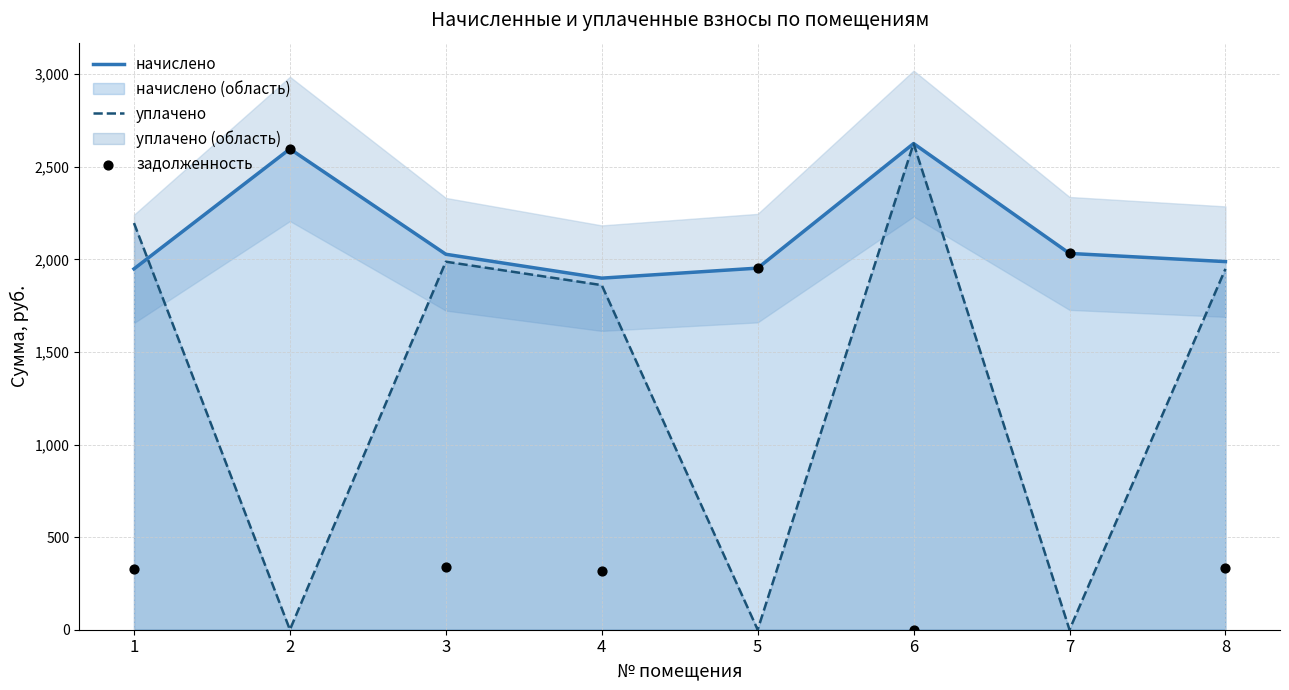

At how many categories does at least one series exceed 259?

8